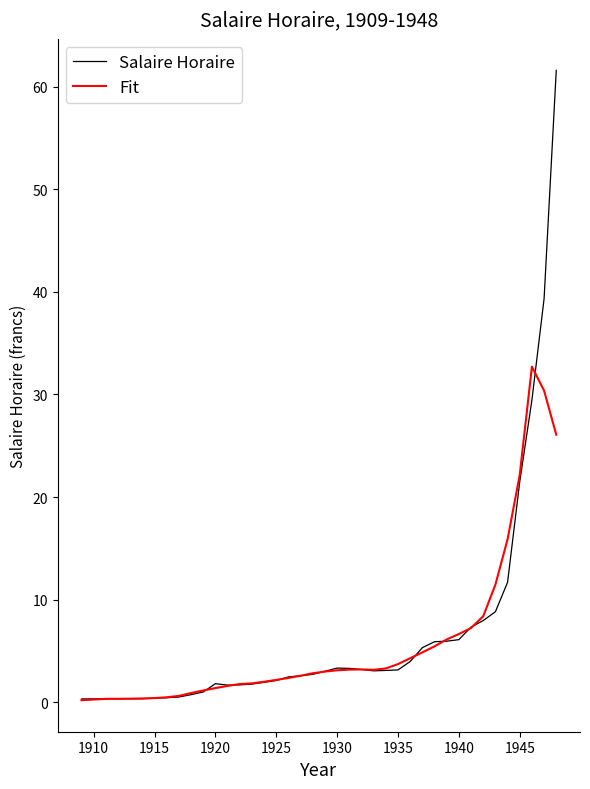

Which series has the largest total across all categories?

Salaire Horaire